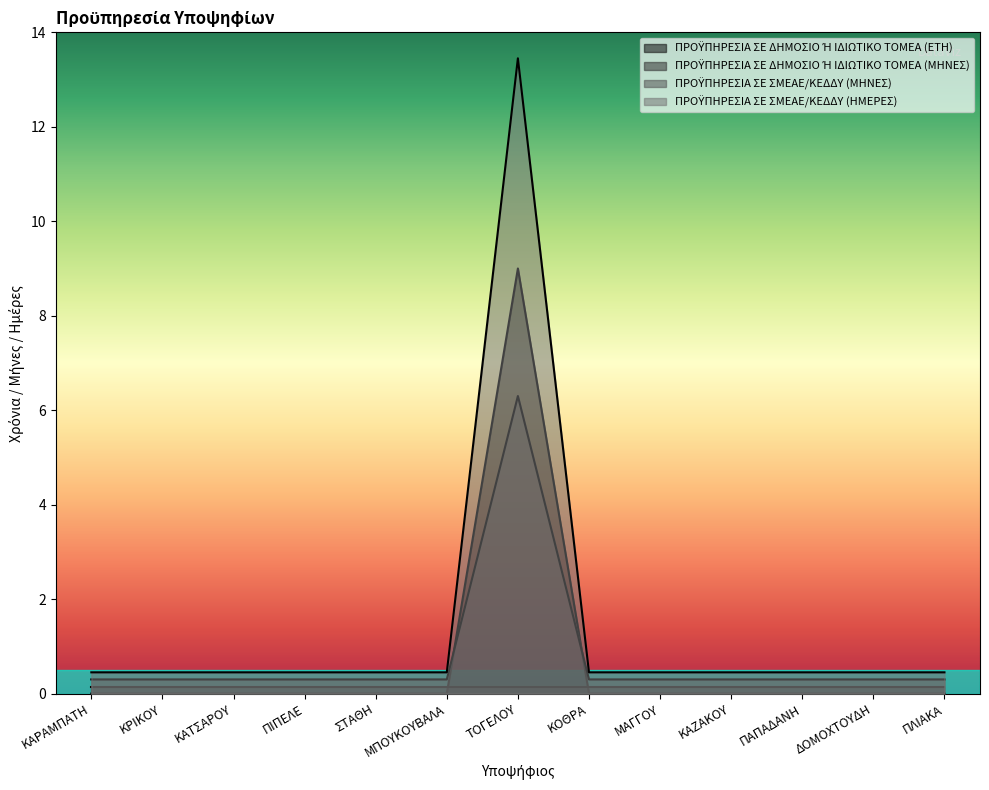

What is the difference between the maximum and minimum values in the ΠΡΟΫΠΗΡΕΣΙΑ ΣΕ ΣΜΕΑΕ/ΚΕΔΔΥ (ΜΗΝΕΣ) series?

6.0